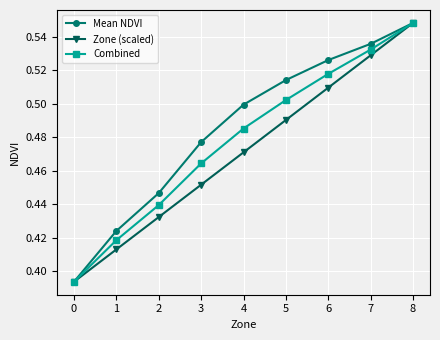

Is this an area chart (filled region under the line)?

No